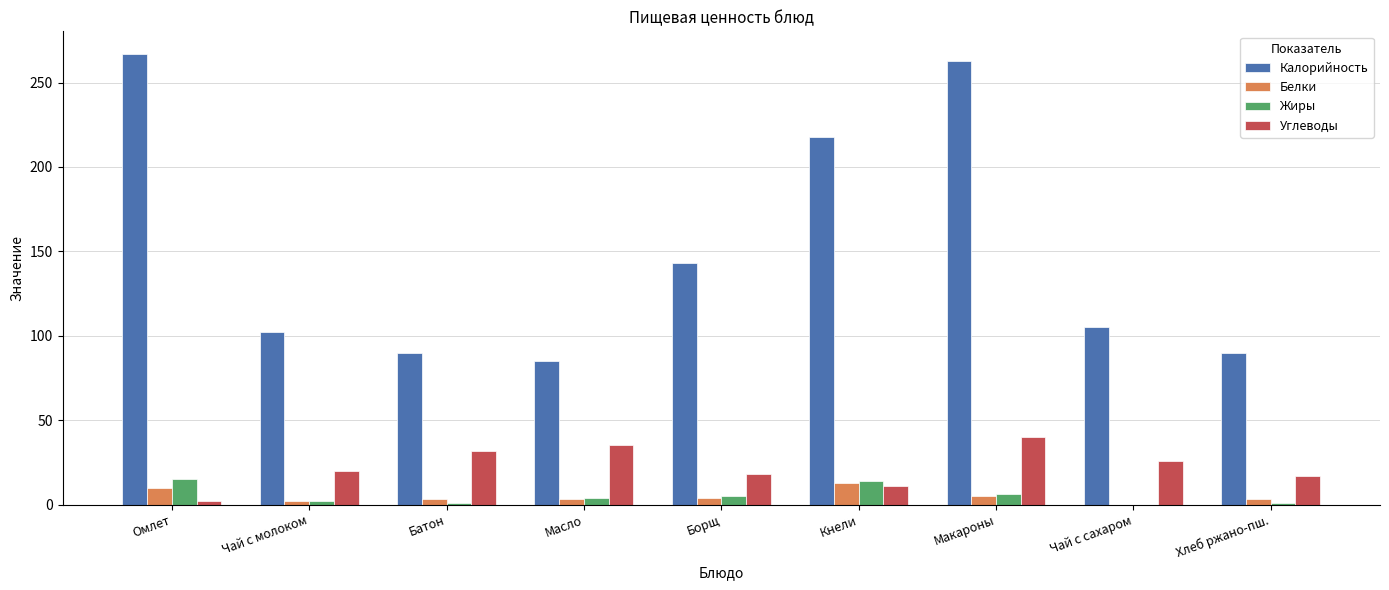

What is the difference between the Углеводы values at Батон and Масло?

3